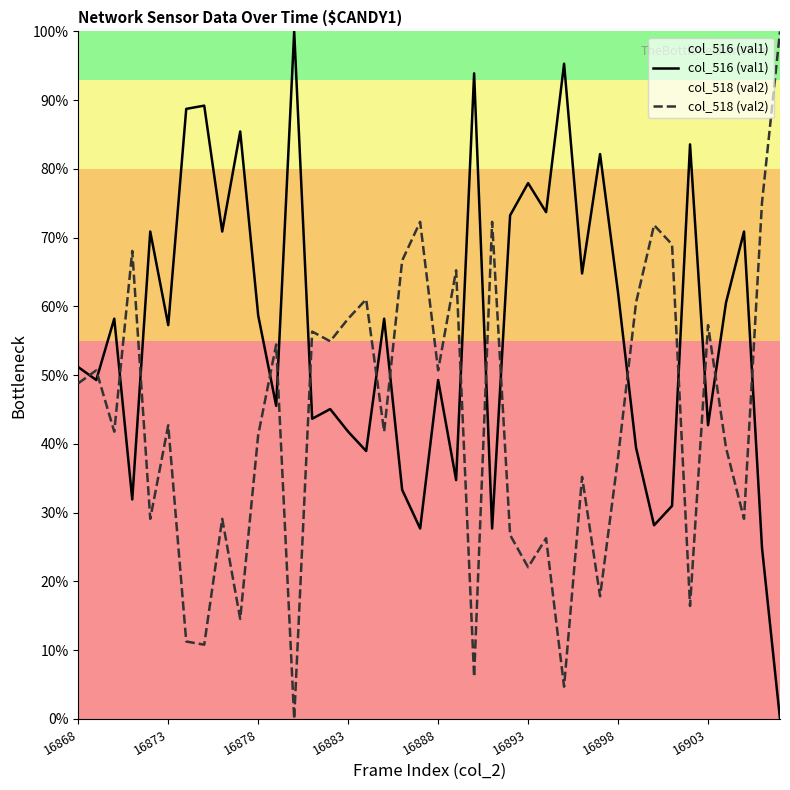

In col_516 (val1), how many points are higher than both neighbors (excluding endpoints)?

14